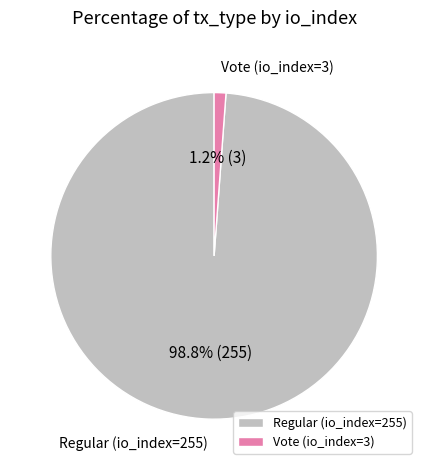

Which has a higher value, Vote (io_index=3) or Regular (io_index=255)?

Regular (io_index=255)